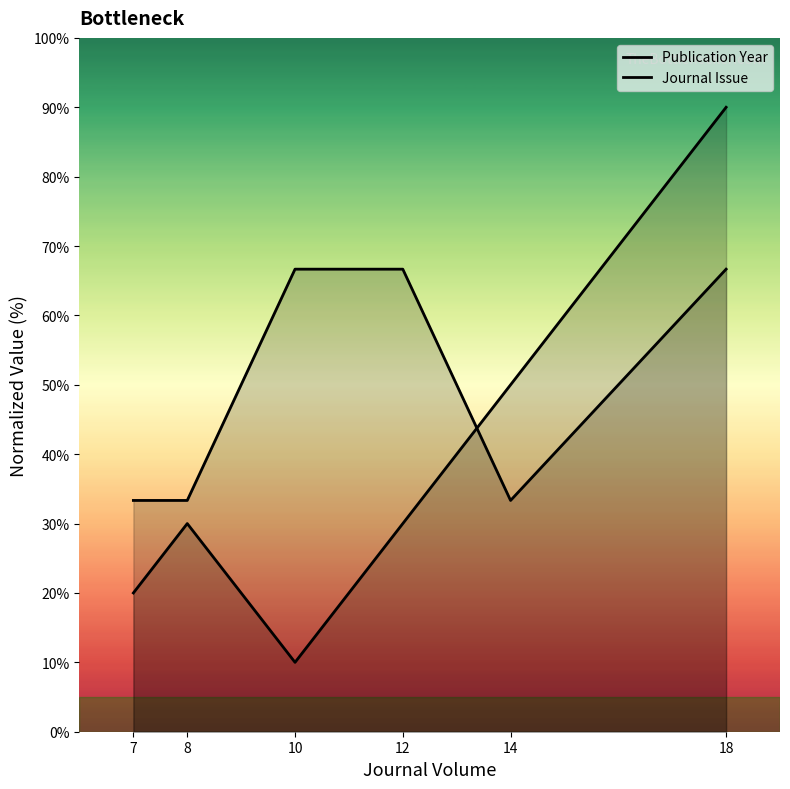

Count the Publication Year values in the range 20 to 50.

4